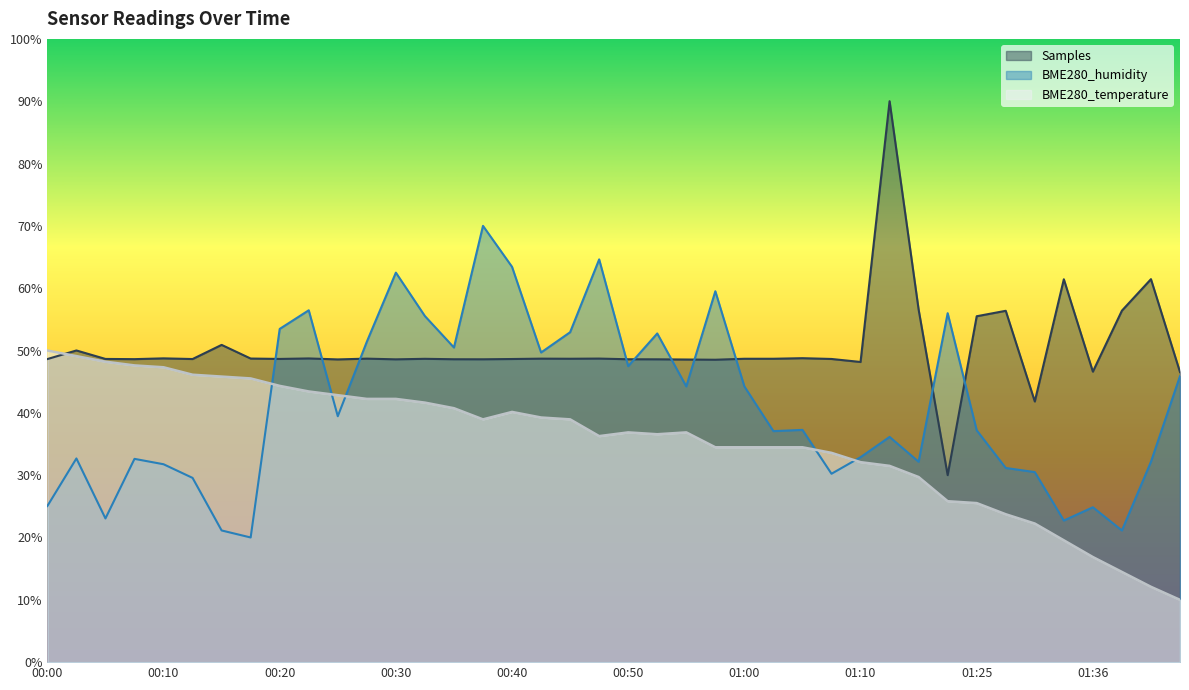

Does the chart have visible grid lines?

No